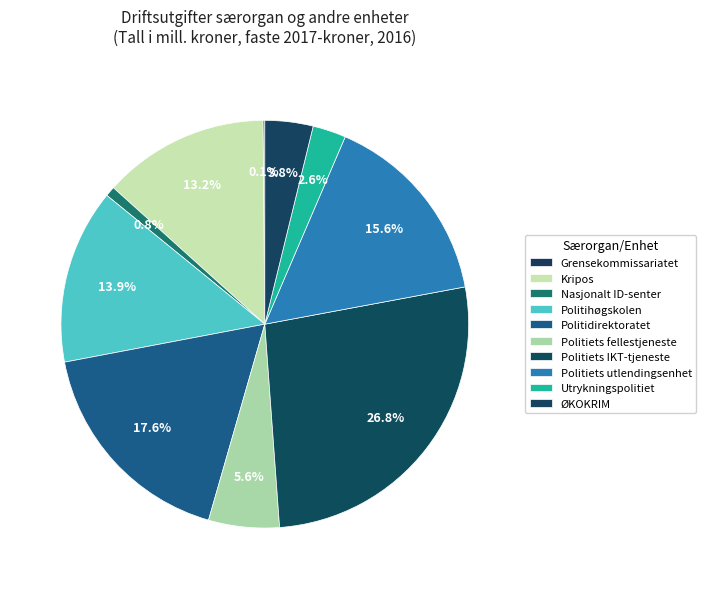

What is the largest slice in the pie chart?

Politiets IKT-tjeneste